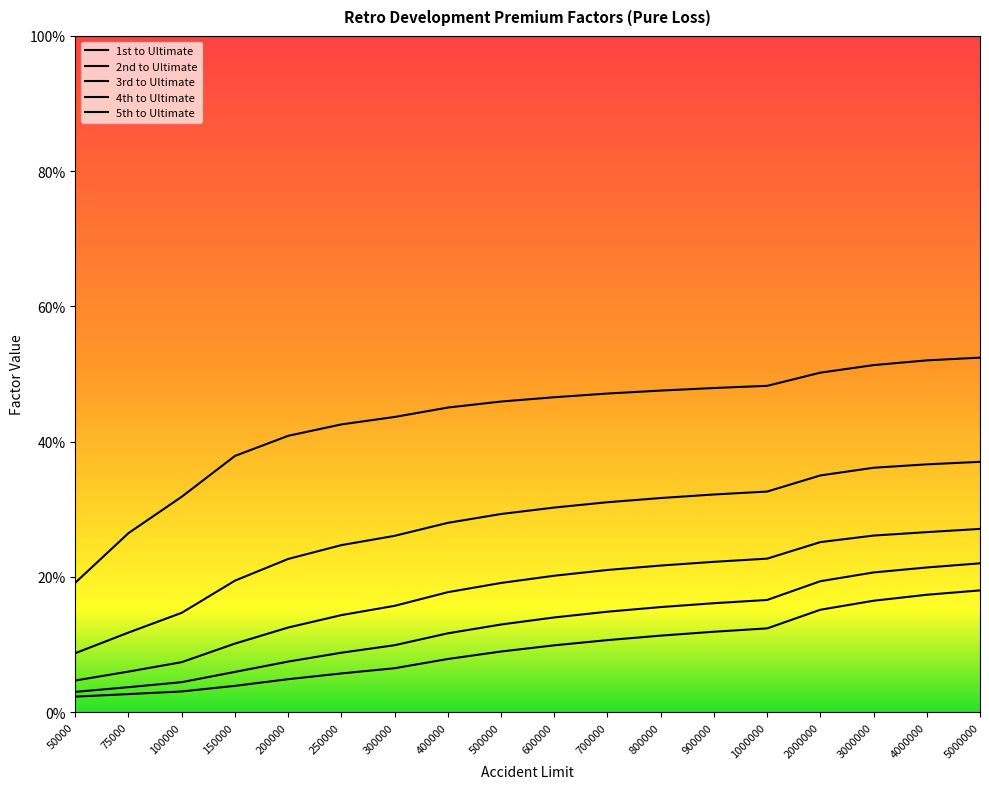

Which category has the lowest value in the 1st to Ultimate series?

50000